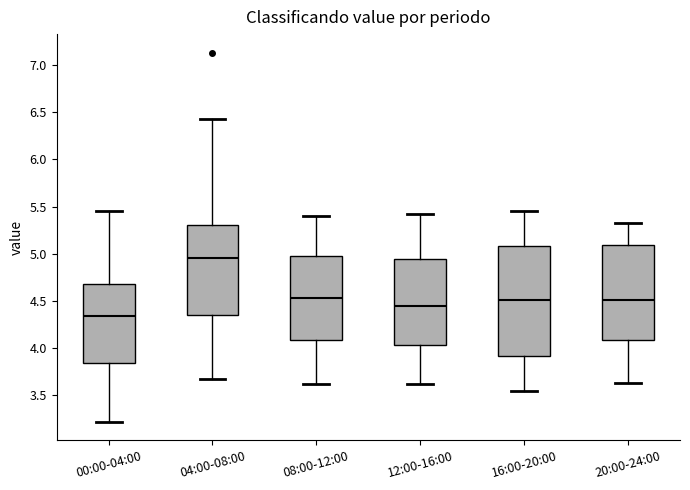

Which box's median line is the highest?

04:00-08:00